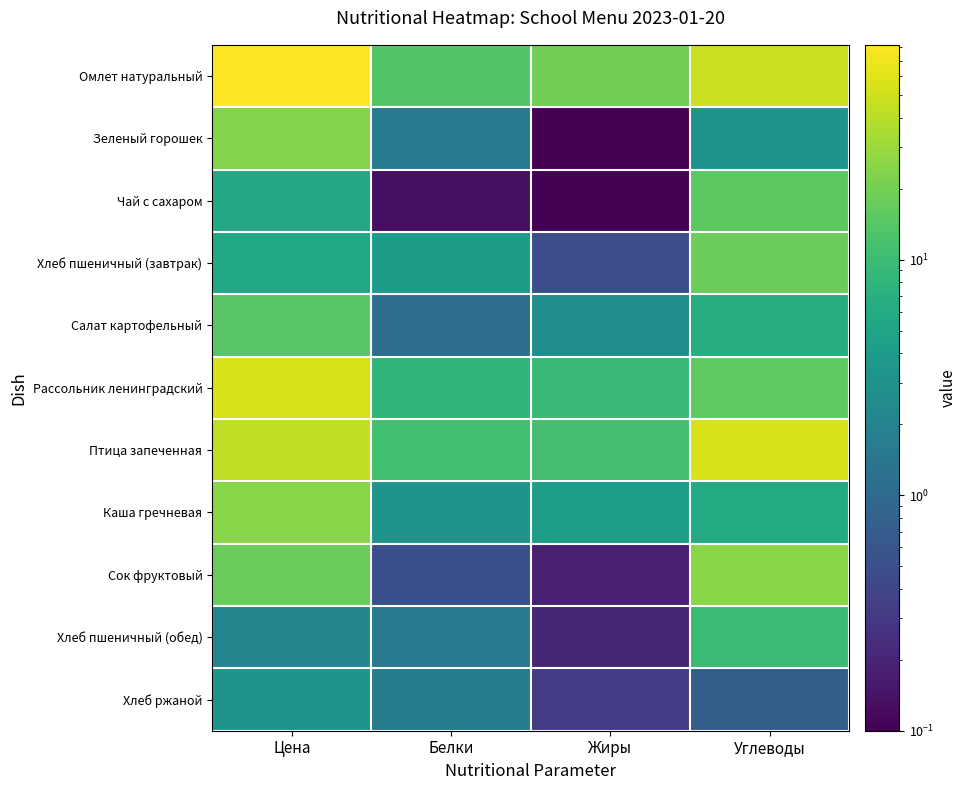

Rank the series by their maximum value, from highest to lowest.

Омлет натуральный, Рассольник ленинградский, Птица запеченная, Сок фруктовый, Каша гречневая, Зеленый горошек, Хлеб пшеничный (завтрак), Чай с сахаром, Салат картофельный, Хлеб пшеничный (обед), Хлеб ржаной